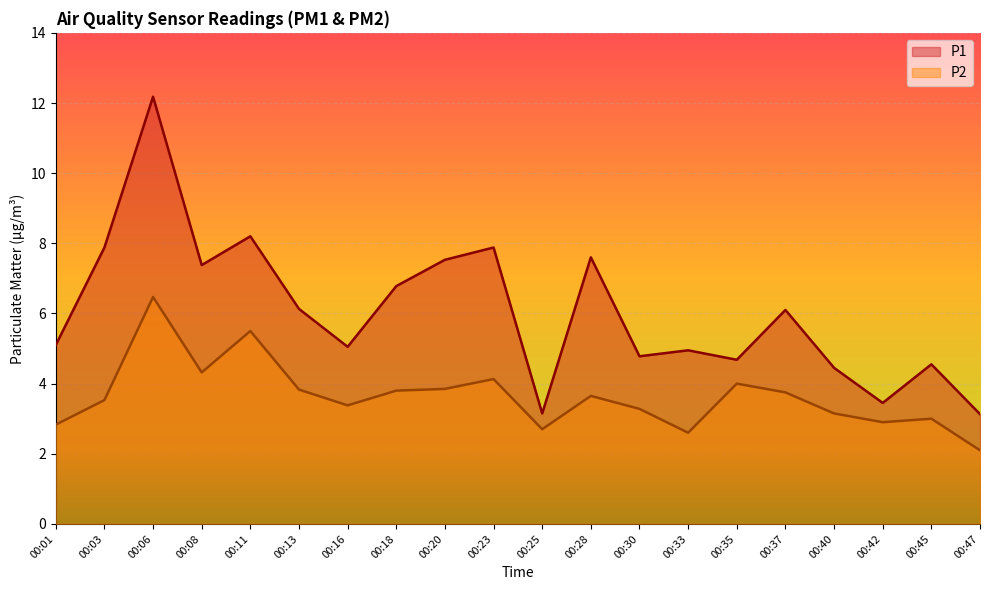

How many values in the P2 series are below 3?

5